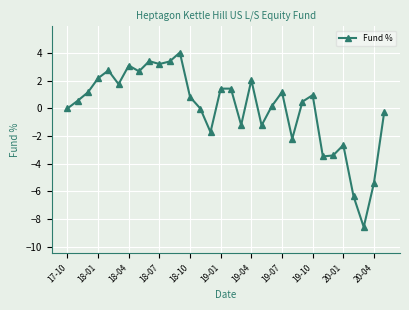

What is the difference between the maximum and minimum values?

12.6